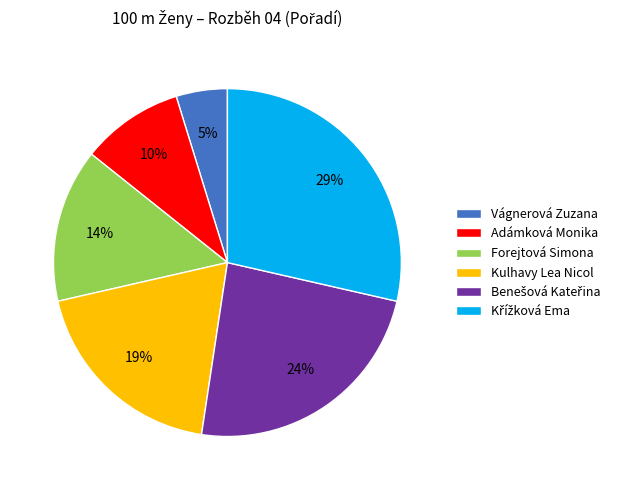

Which slice is the smallest?

Vágnerová Zuzana